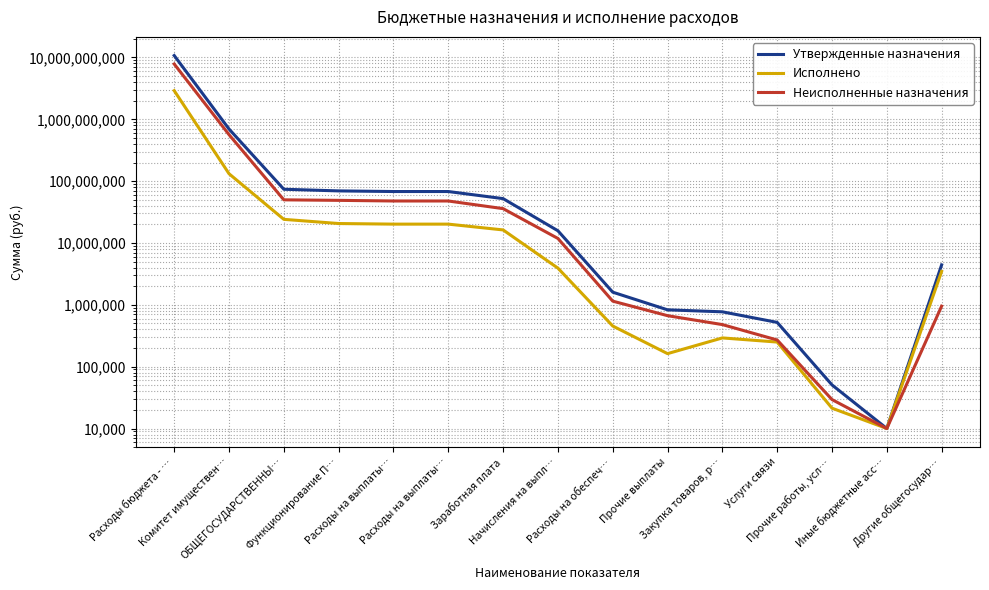

How many lines are shown in the chart?

3